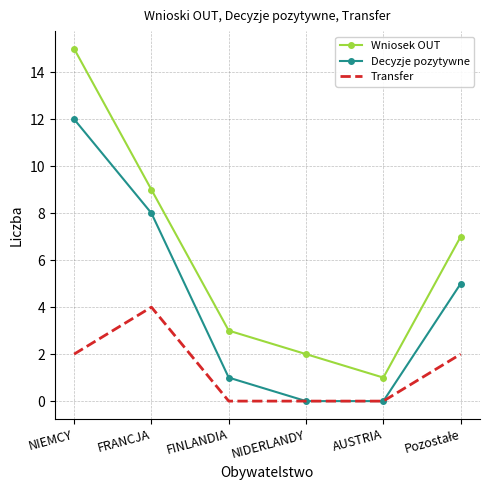

Count the number of categories in the chart.

6